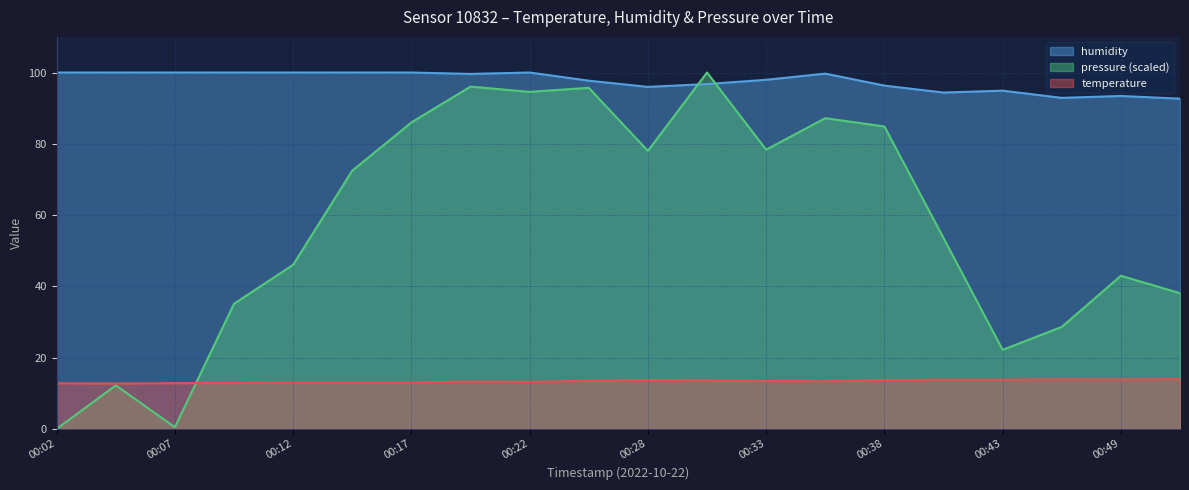

How many times do humidity and pressure_norm cross each other?

2